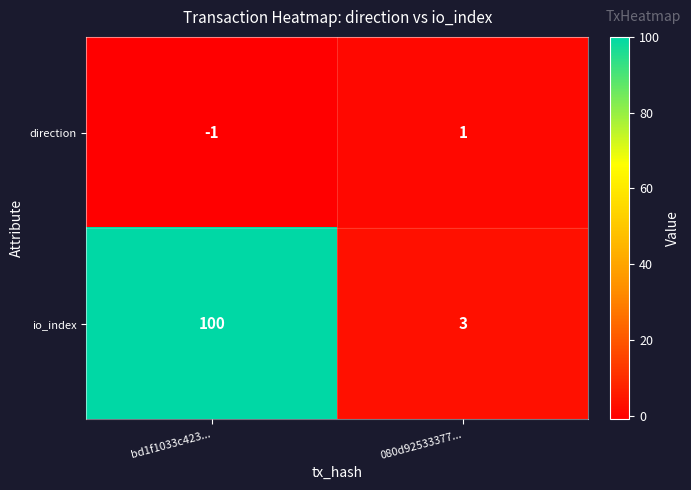

What is the total value across all series at 080d92533377...?

4